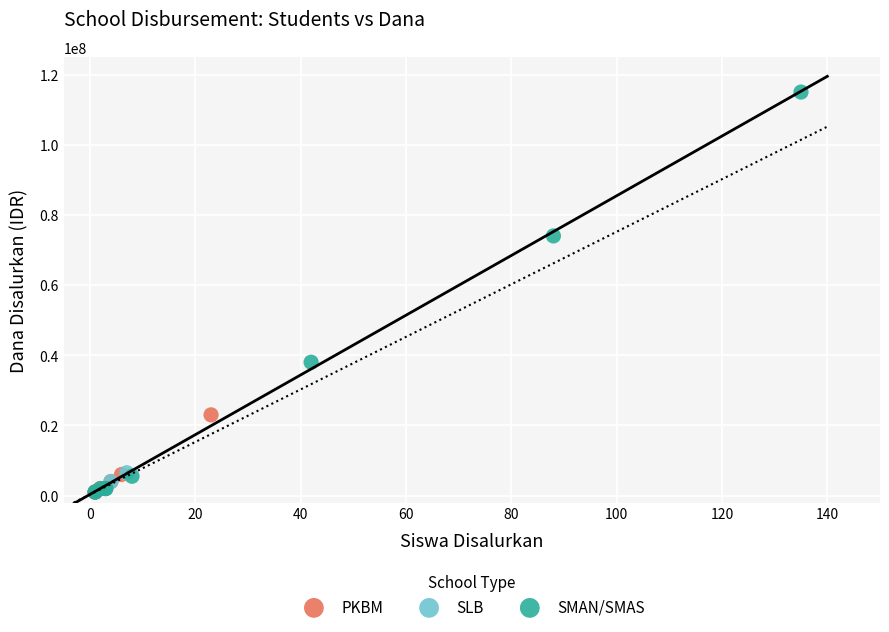

What are all the series names shown in the legend?

PKBM, SLB, SMAN/SMAS